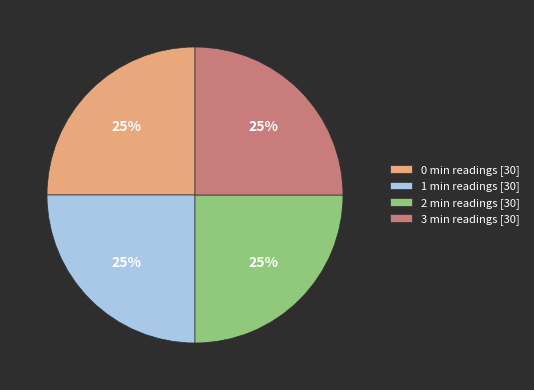

True or false: 3 min readings [30] accounts for 25% of the total.

True